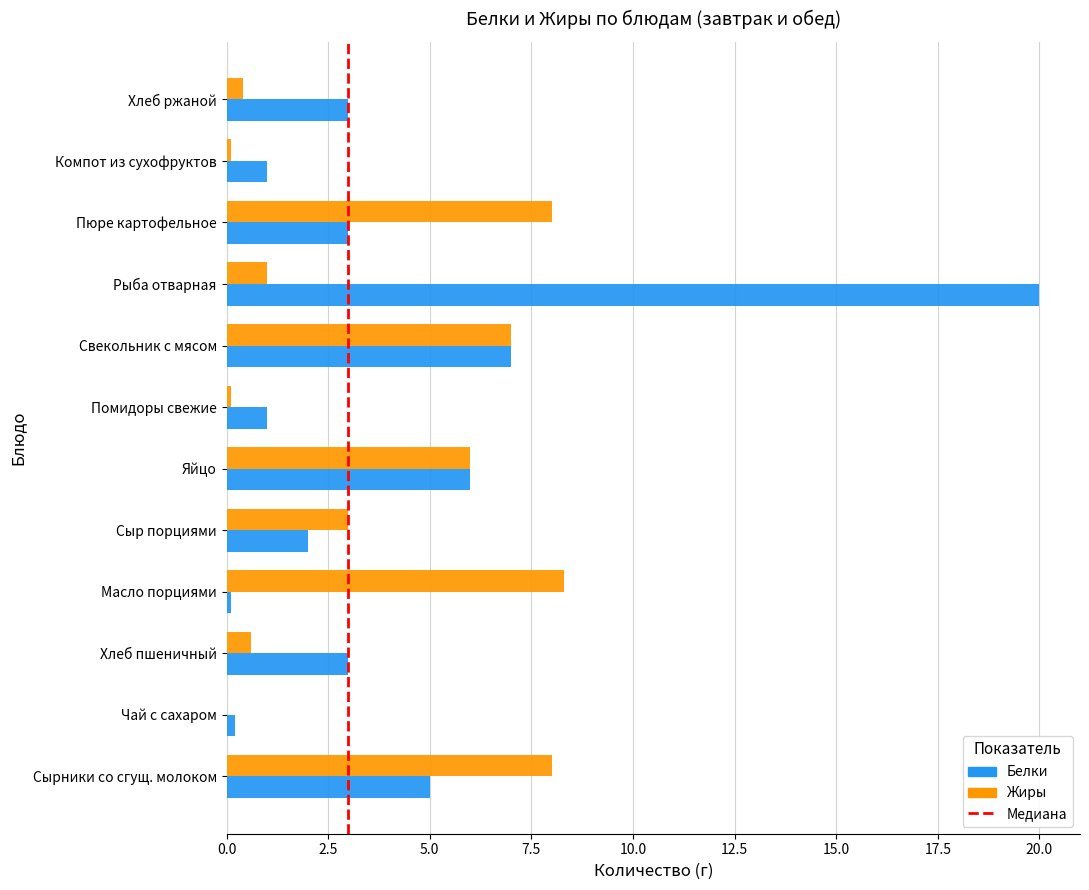

The value of Жиры at Чай с сахаром is 0.0. True or false?

True